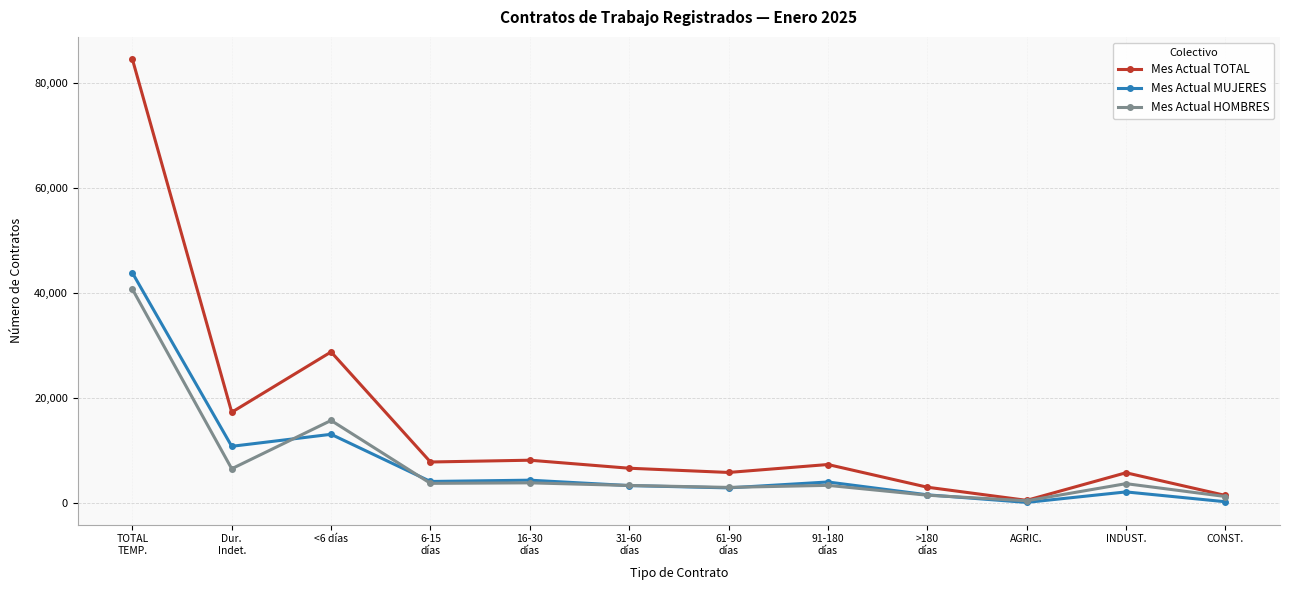

What is the label of the 10th point from the right?

<6 días